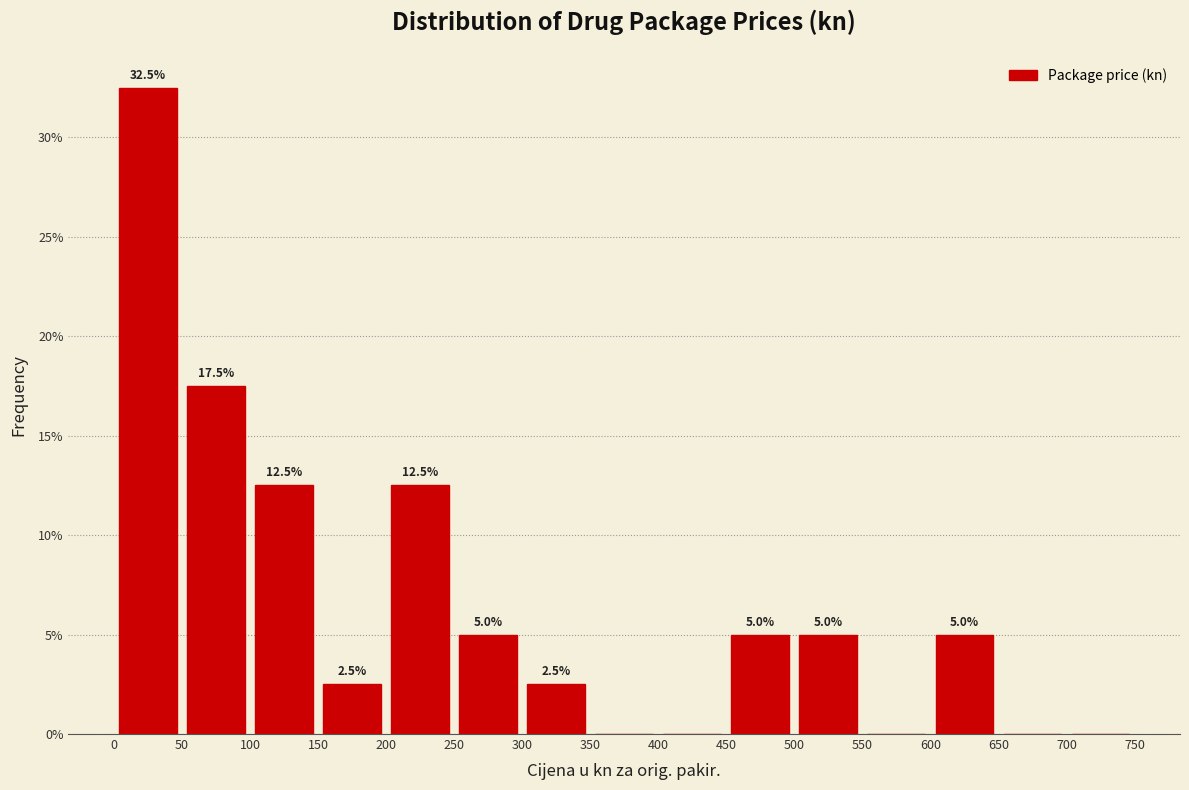

Over which range of the x-axis is the bar tallest?

0 to 50